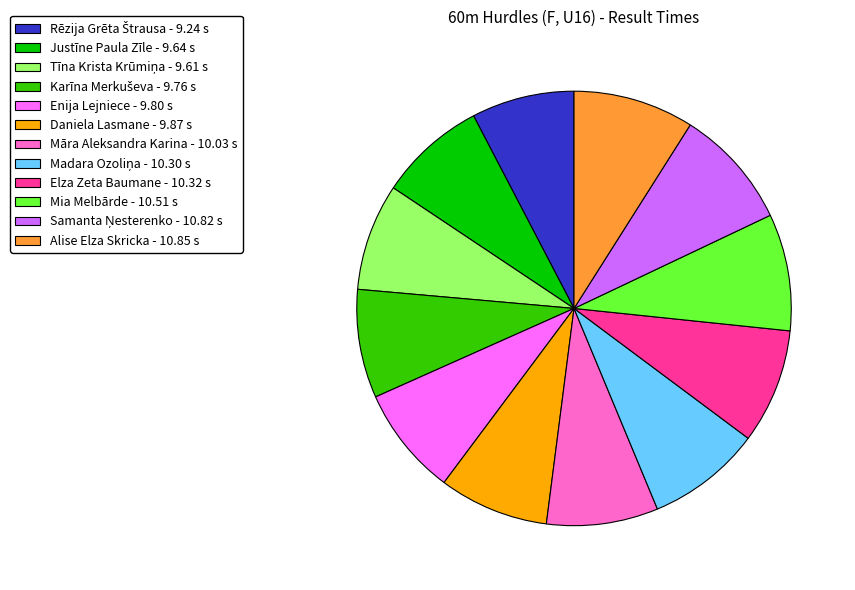

Is there a majority slice in this chart?

No